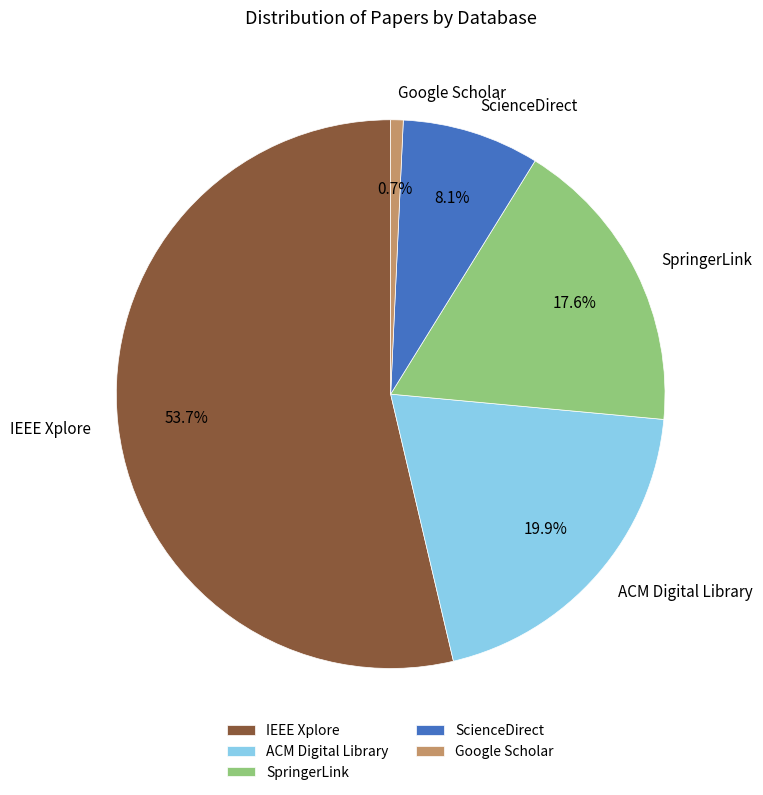

What percentage is the Google Scholar slice, to the nearest percent?

1%